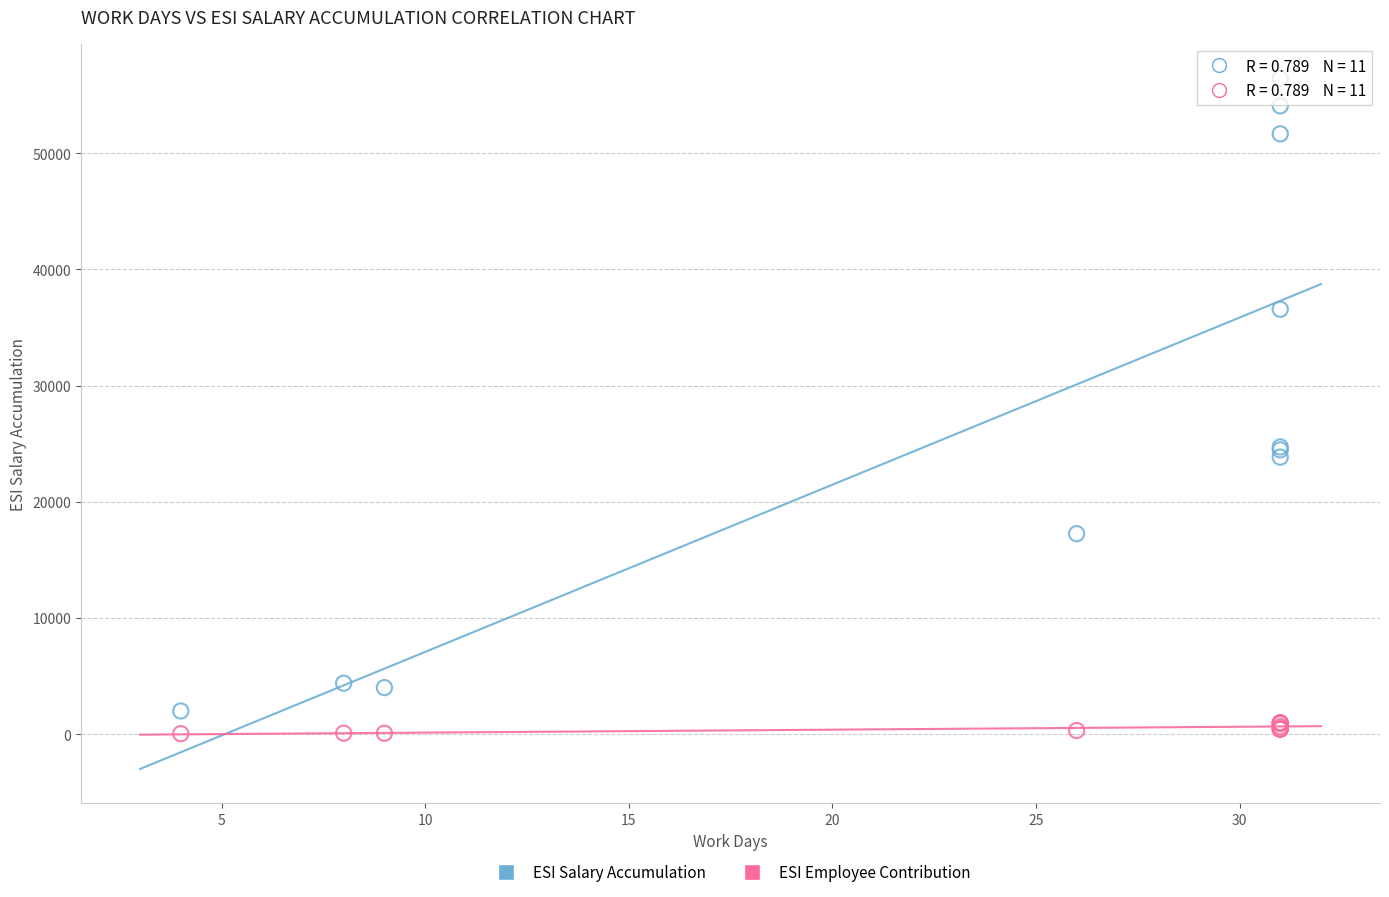

Which series reaches the minimum Y coordinate?

ESI Employee Contribution